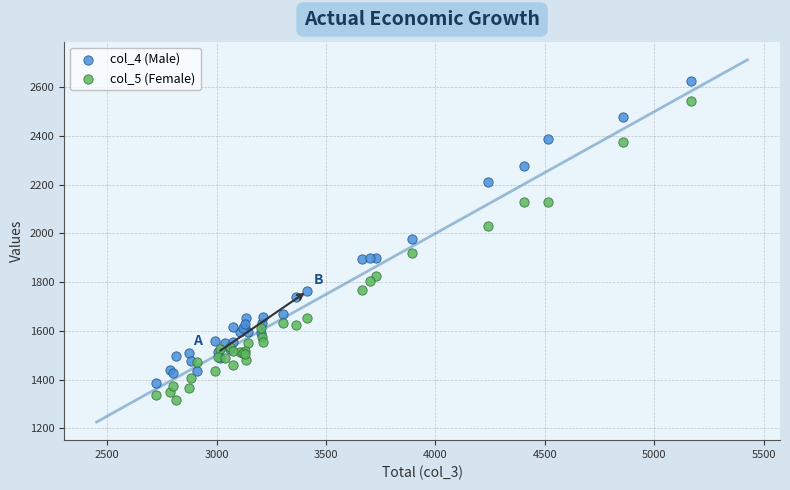

Which series contains the lowest Y value?

col_5 (Female)